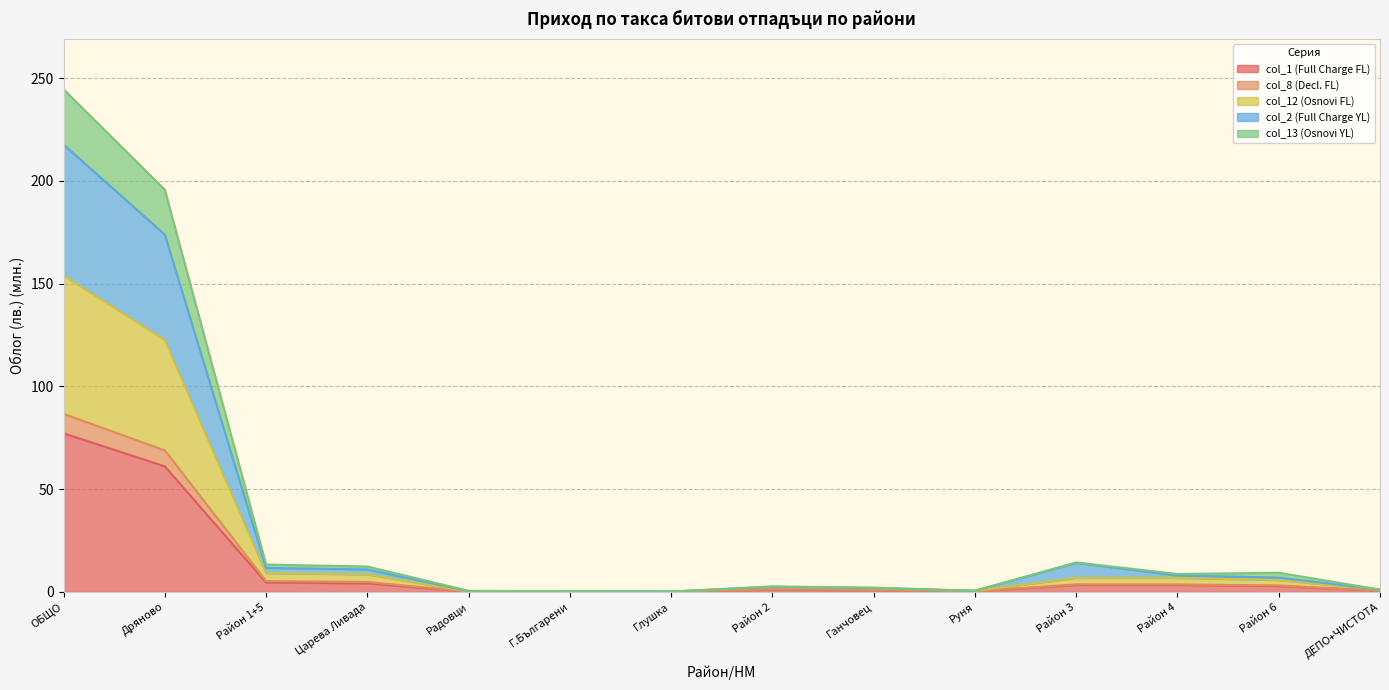

What is the value of the col_12 (Osnovi FL) point at the 9th from the left?

1.8